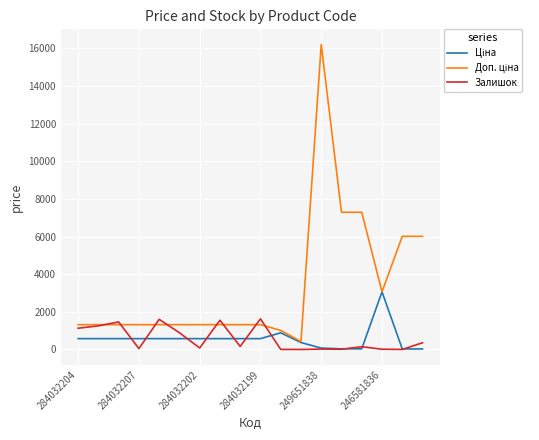

What is the maximum value shown in the chart?

16200.0